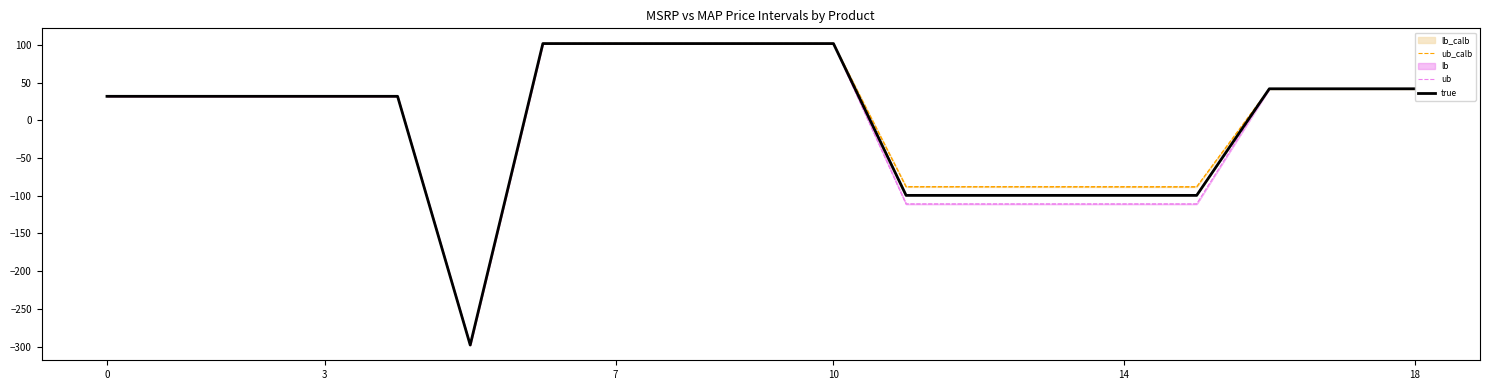

The ub_calb series shows 39.1 at 10. True or false?

False